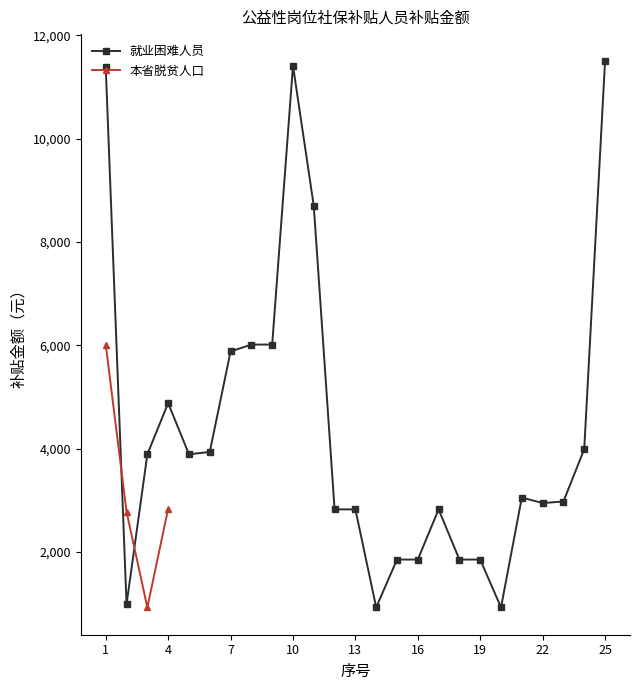

What is the average value?

4367.5